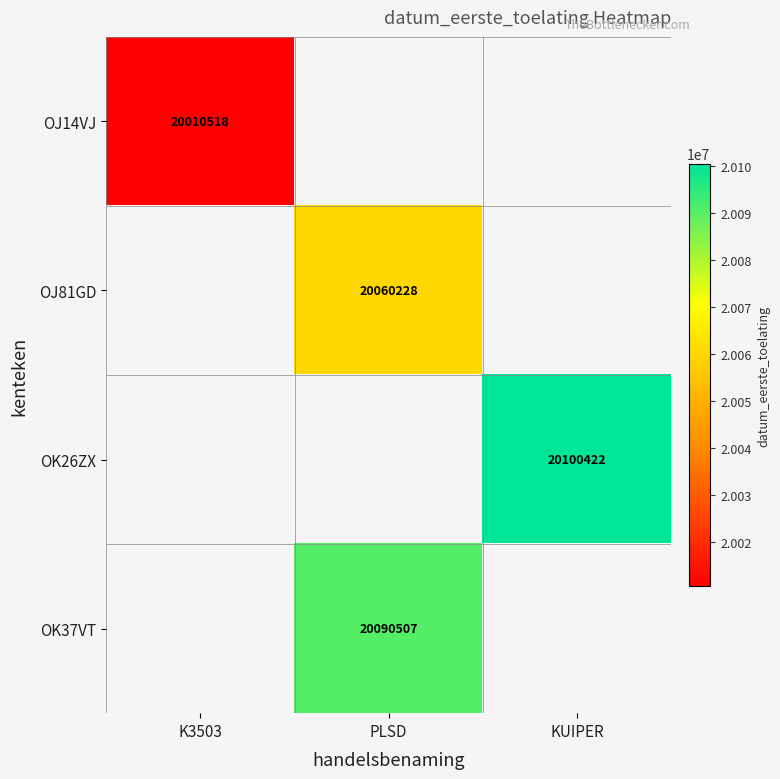

True or false: OK26ZX has a value of 6006532 at KUIPER.

False